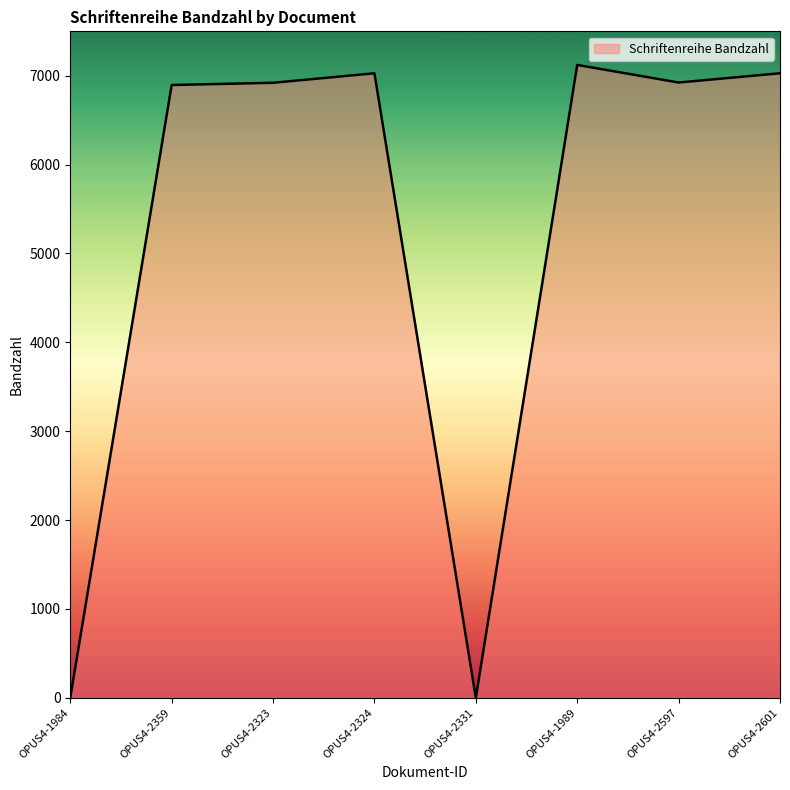

True or false: the data has more than 0 interior local peaks.

True